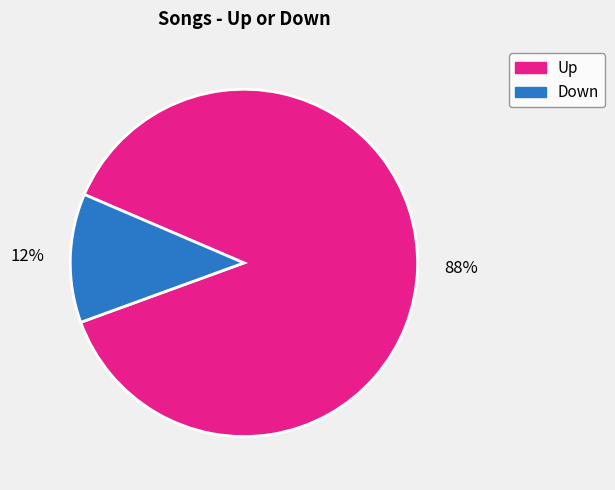

Is there a majority slice in this chart?

Yes